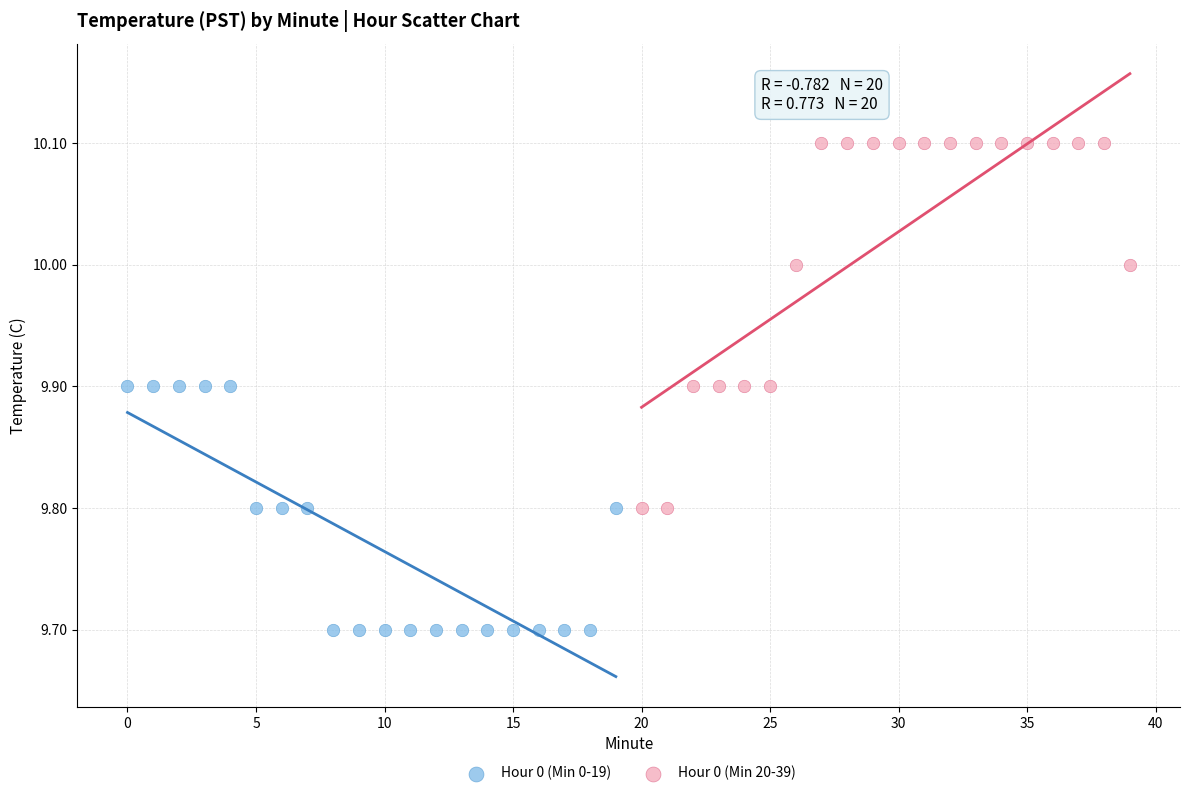

Which series reaches the minimum Y coordinate?

Hour 0 (Min 0-19)